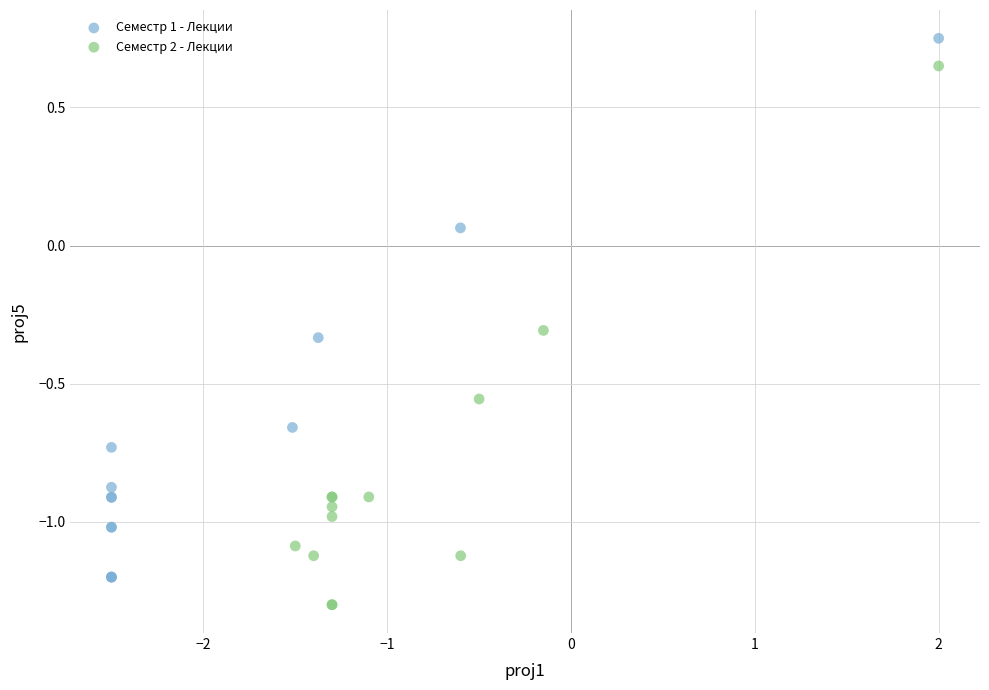

Which series contains the lowest Y value?

Семестр 2 - Лекции